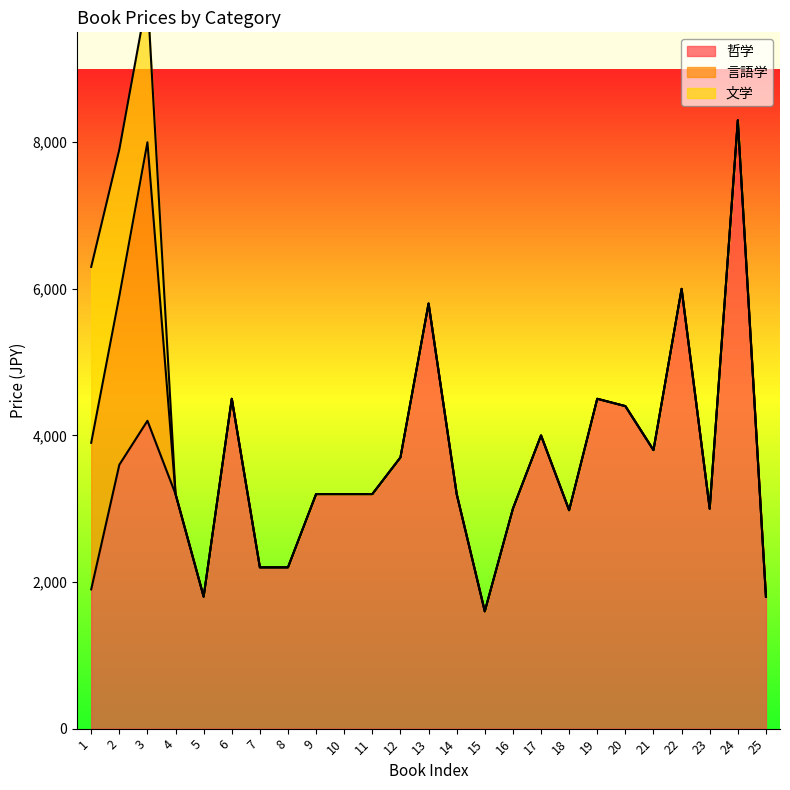

The value of 哲学 at 16 is 2090. True or false?

False